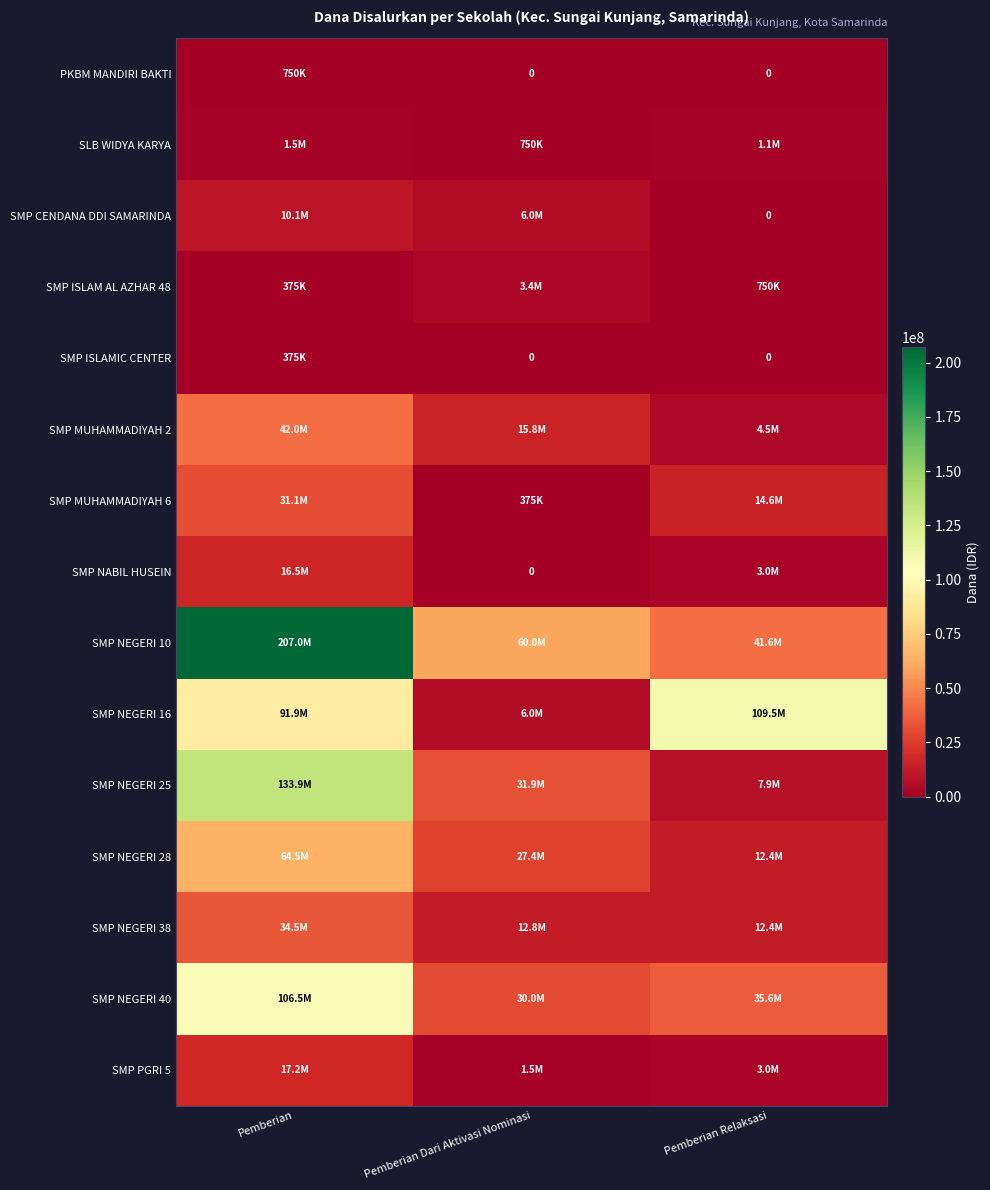

Where is SMP NEGERI 40 nearest to the value 68250000?

Pemberian Relaksasi